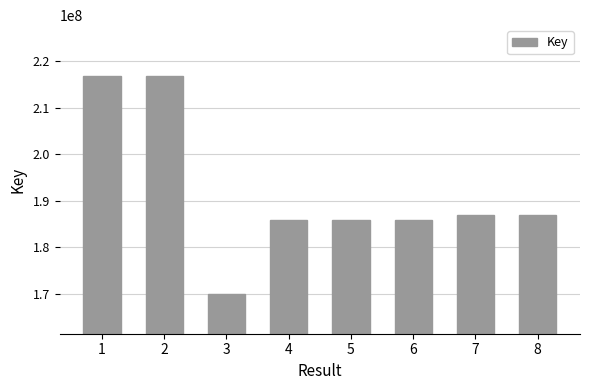

The value at 7 is 187033188. True or false?

True